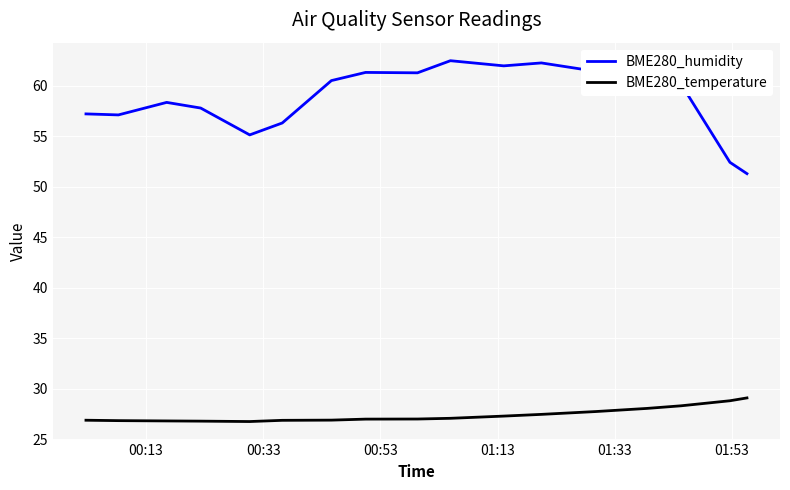

What is the difference between the second highest and second lowest values in the BME280_temperature series?

2.0